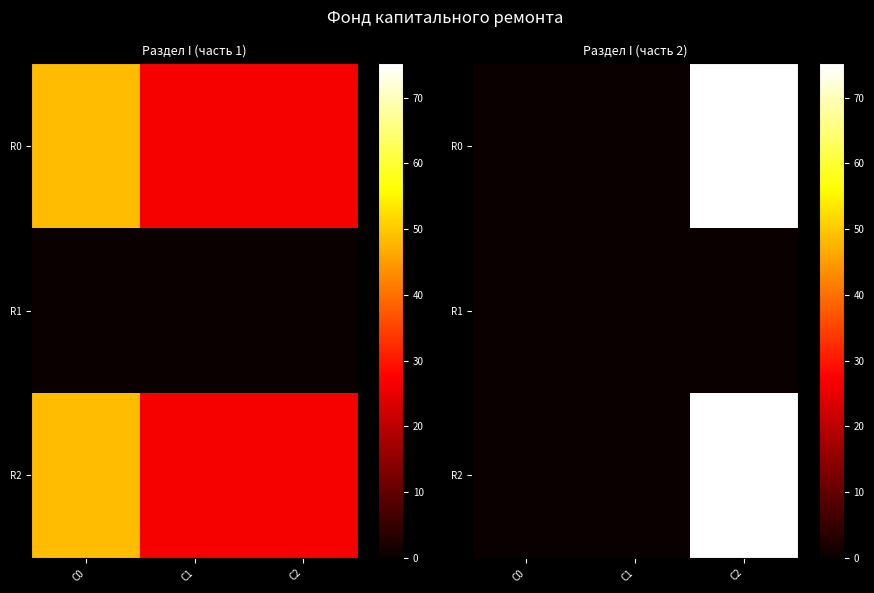

Which series changed the most between C0 and C2?

R0